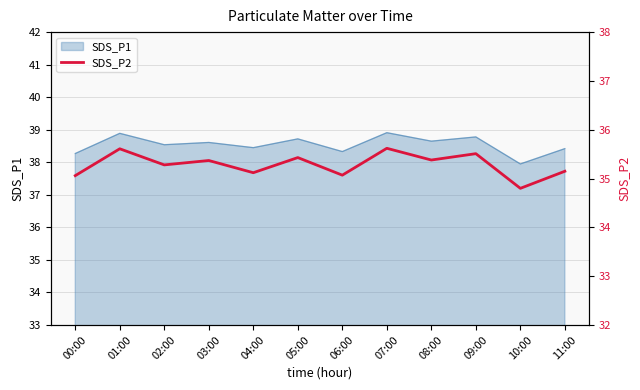

The value at 09:00 is 7.8. True or false?

False